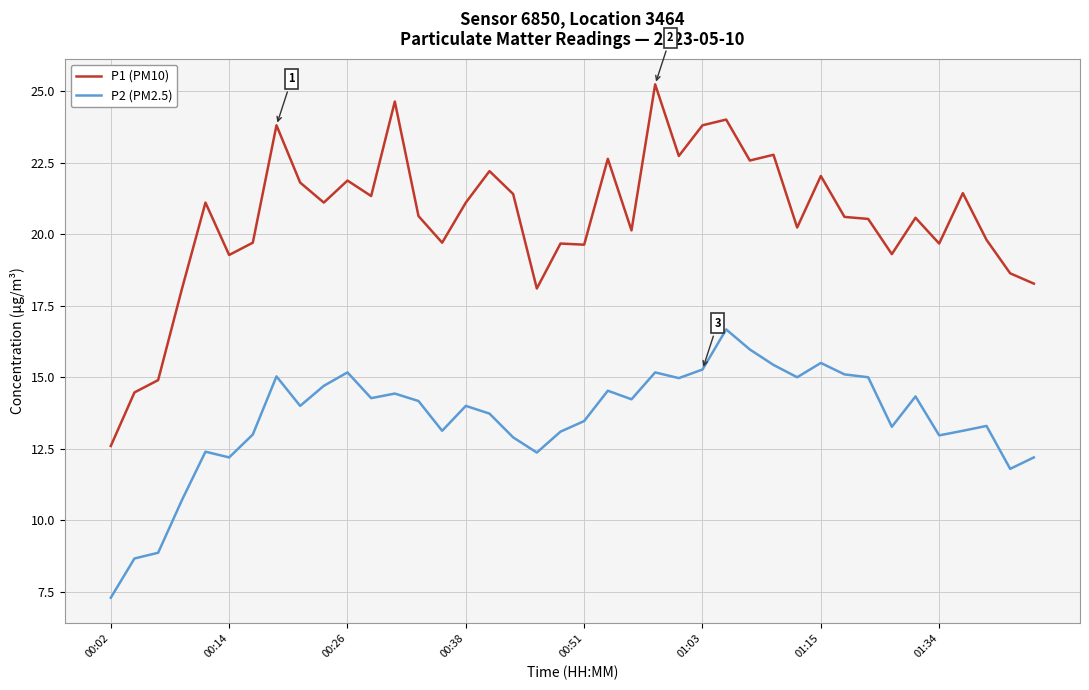

Which series has the largest range (max minus min)?

P1 (PM10)